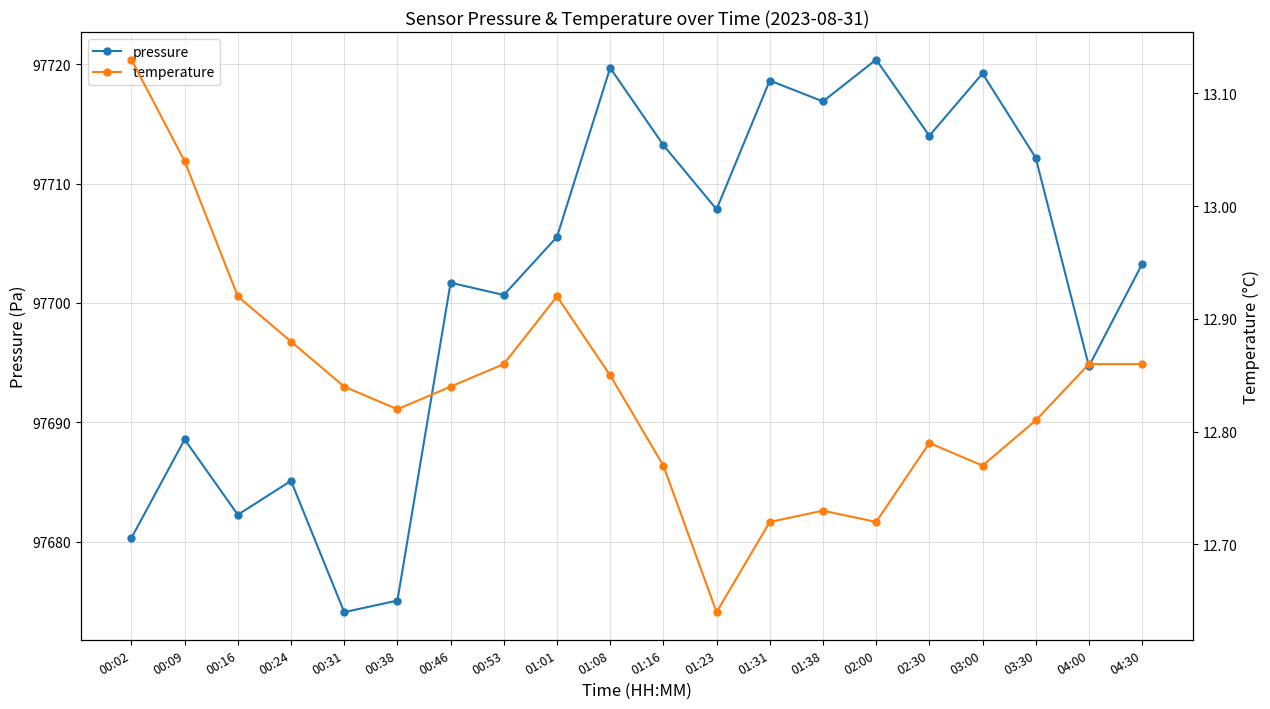

Reading left to right, what are all the values shown in this chart?

pressure: 97680.3	97688.6	97682.2	97685.1	97674.1	97675.1	97701.7	97700.7	97705.5	97719.7	97713.2	97707.8	97718.6	97716.9	97720.4	97714.0	97719.2	97712.2	97694.7	97703.2
temperature: 13.1	13.0	12.9	12.9	12.8	12.8	12.8	12.9	12.9	12.8	12.8	12.6	12.7	12.7	12.7	12.8	12.8	12.8	12.9	12.9